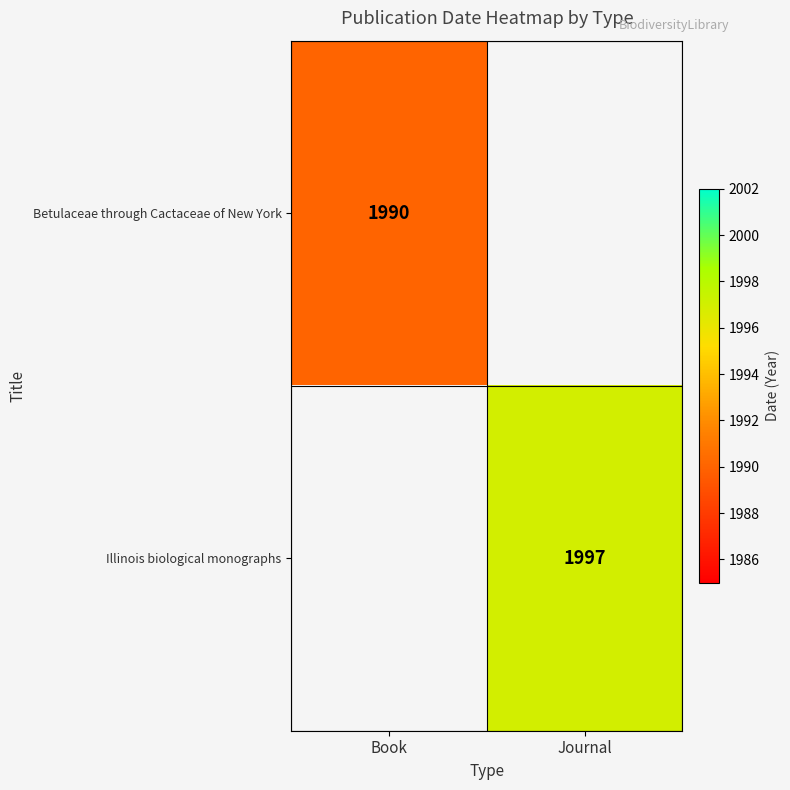

The value of Betulaceae through Cactaceae of New York at Book is 3219. True or false?

False